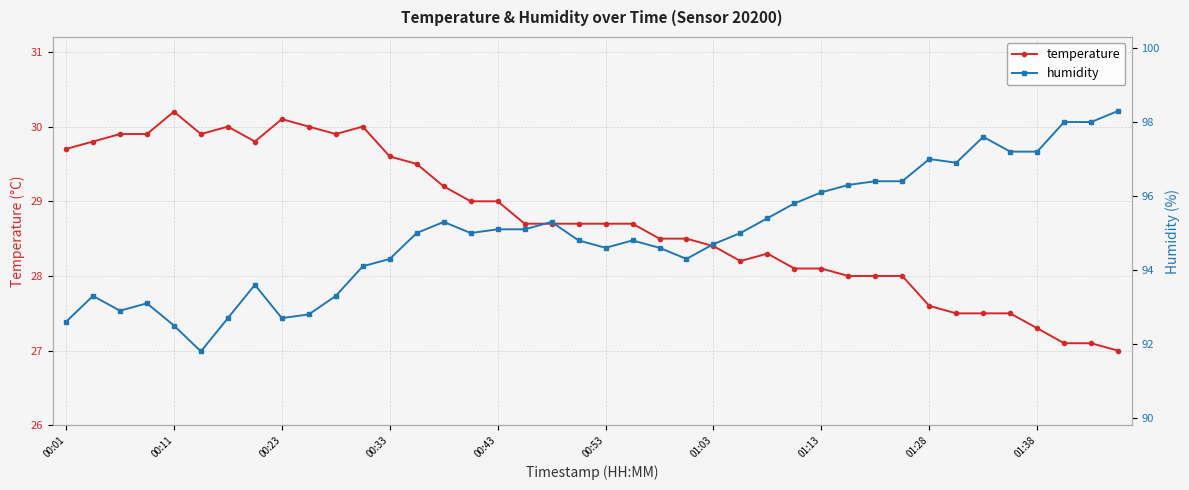

What is the lowest value of the temperature series?

27.0